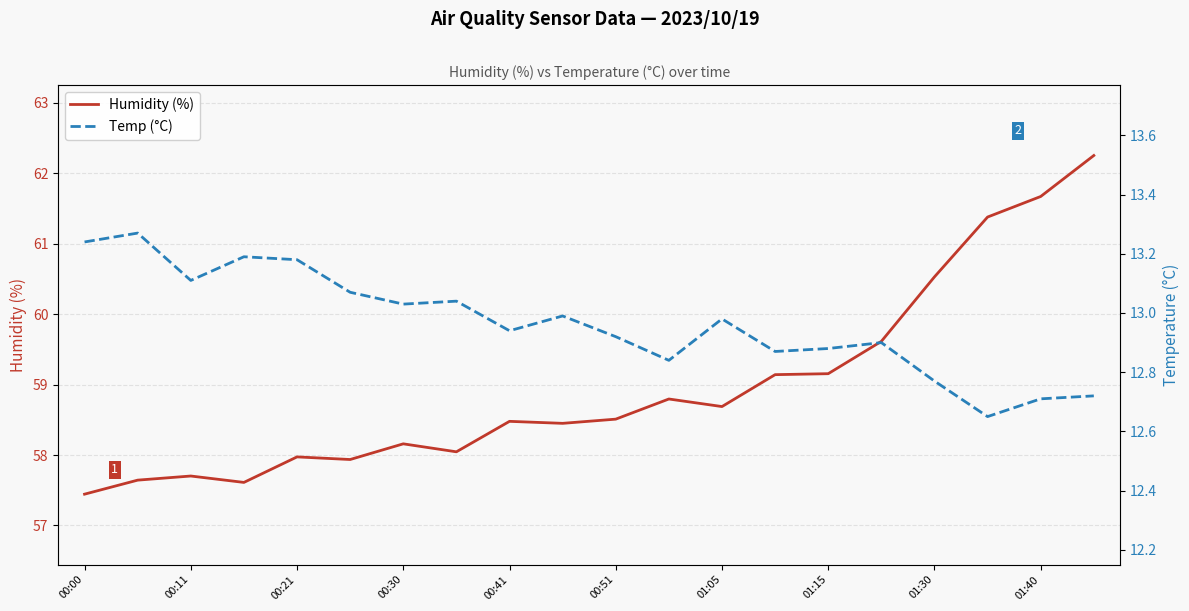

Reading right to left, what are all the values shown in this chart?

Humidity (%): 62.3	61.7	61.4	60.5	59.6	59.2	59.1	58.7	58.8	58.5	58.5	58.5	58.0	58.2	57.9	58.0	57.6	57.7	57.6	57.4
Temp (°C): 12.7	12.7	12.7	12.8	12.9	12.9	12.9	13.0	12.8	12.9	13.0	12.9	13.0	13.0	13.1	13.2	13.2	13.1	13.3	13.2